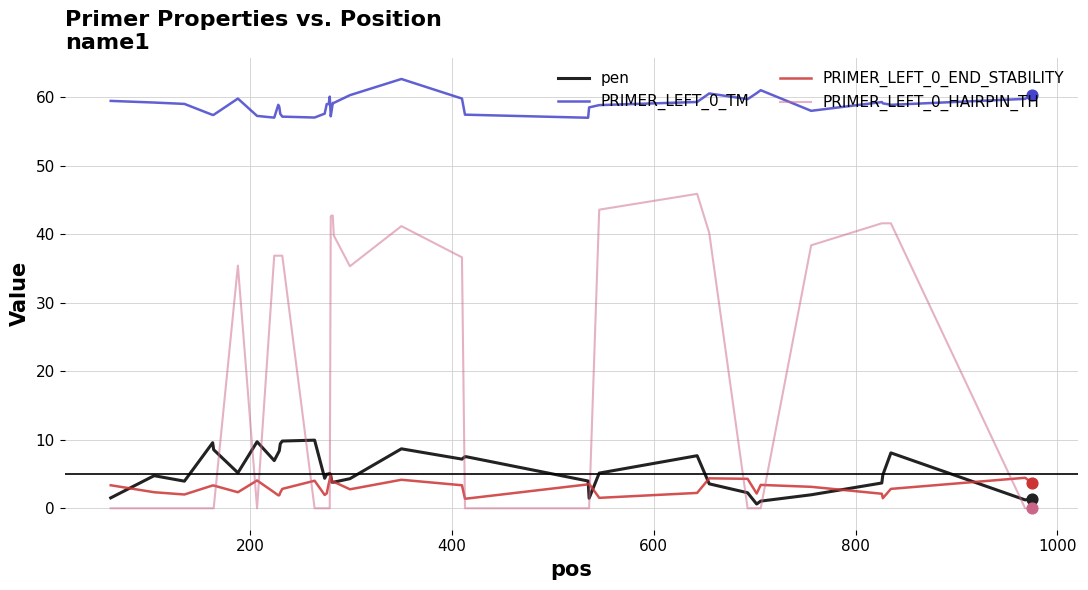

Which series has the largest total across all categories?

PRIMER_LEFT_0_TM